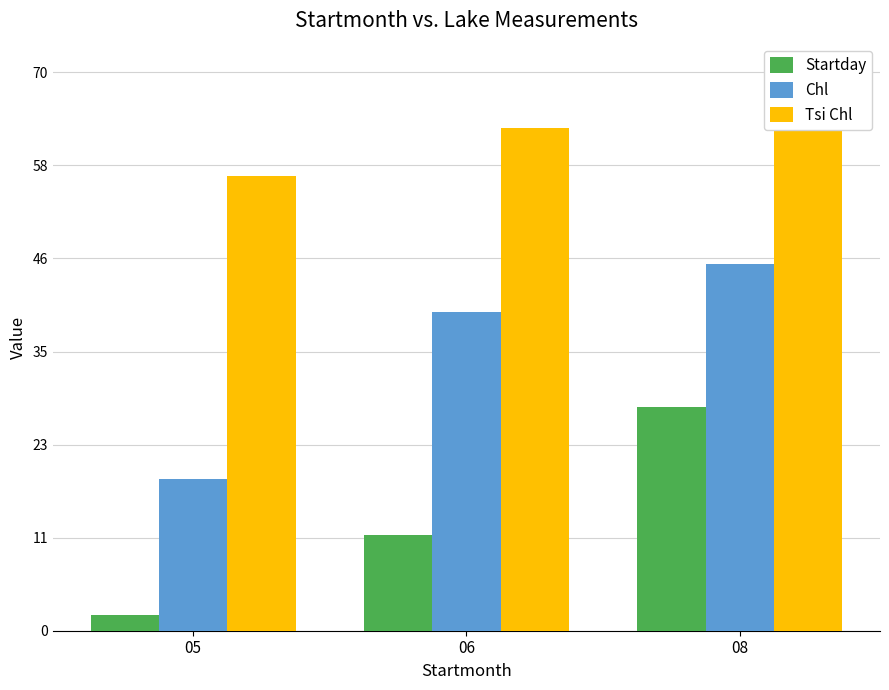

What is the maximum value shown in the chart?

64